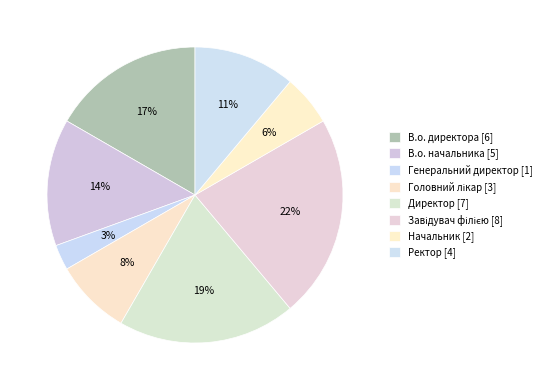

What percentage is the Завідувач філією slice, to the nearest percent?

22%